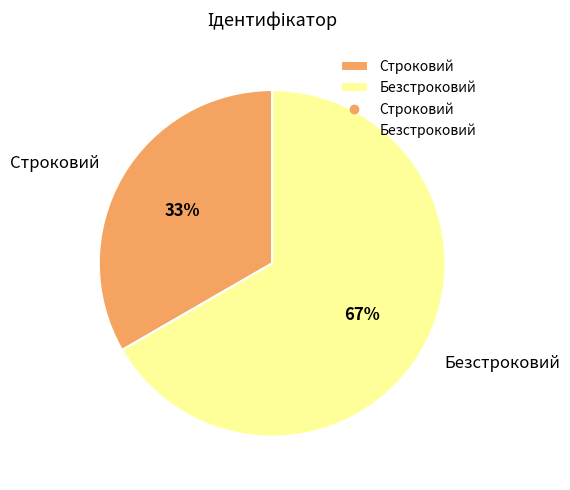

Do Безстроковий and Строковий together represent more than half of the pie?

Yes